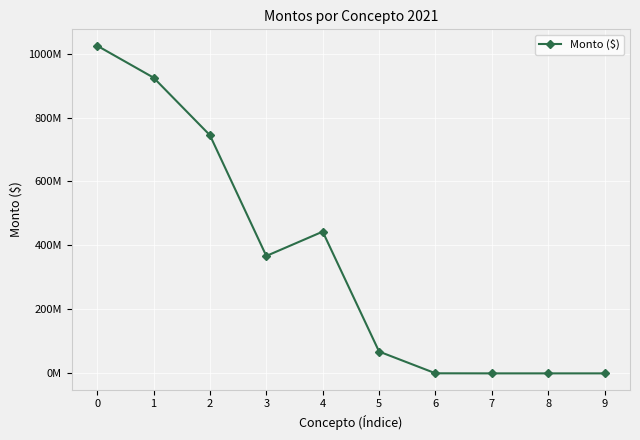

Reading left to right, list all the values displayed in this chart.

1024589061	924764306	744711158	367130466	443219062	68176509	229054	0	0	0